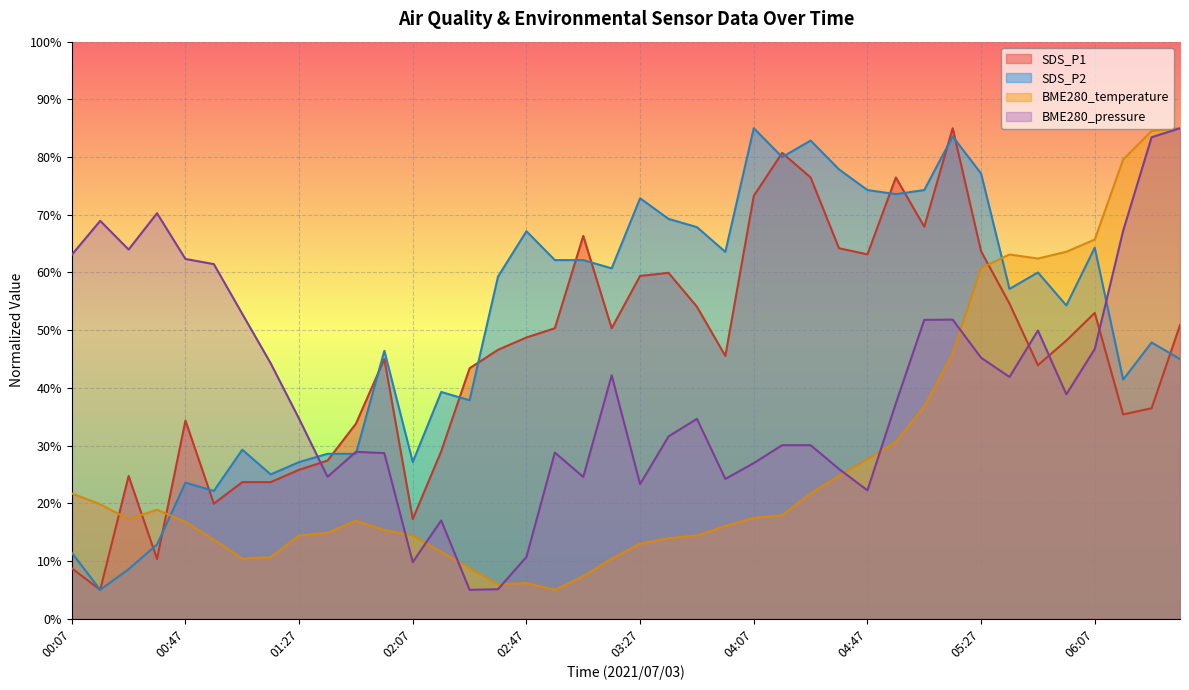

How many times do SDS_P2 and BME280_pressure cross each other?

4